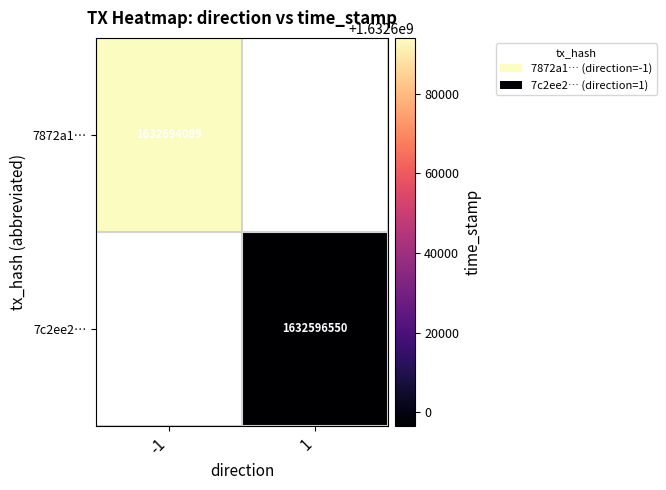

The value of 7872a1… at -1 is 2723763995.5. True or false?

False